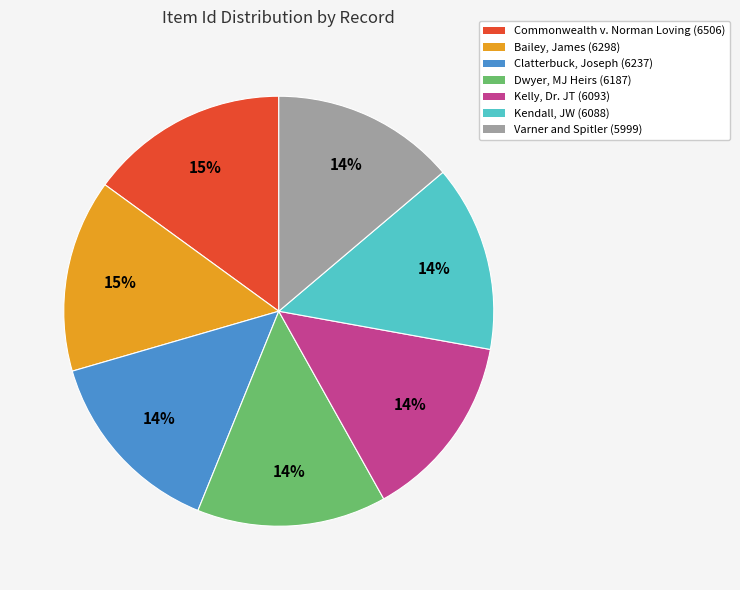

True or false: Bailey, James (6298) accounts for 4% of the total.

False